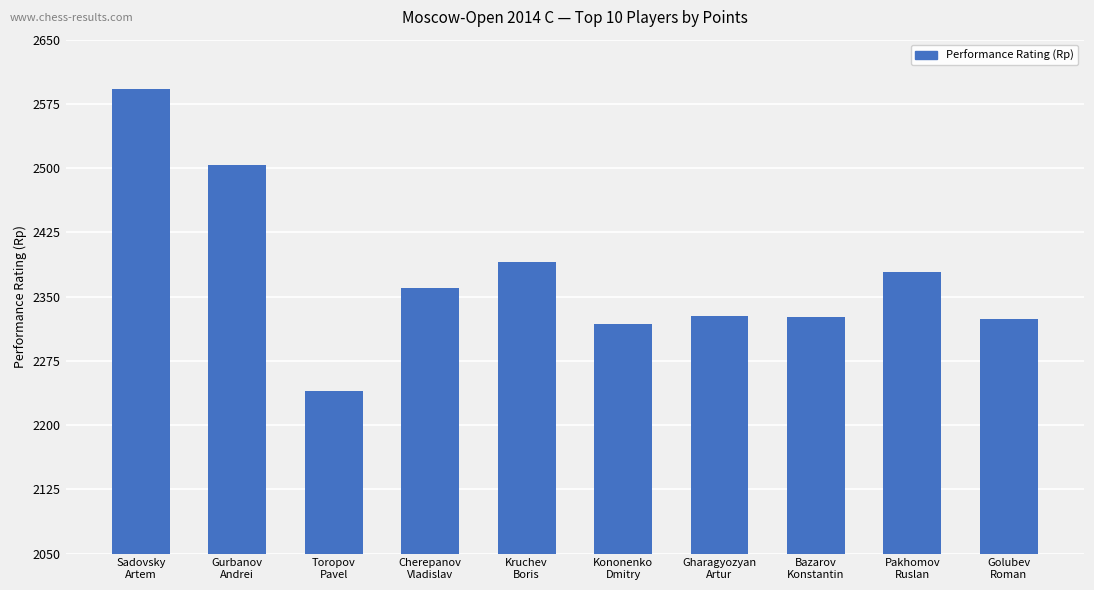

What is the difference between the values at Sadovsky
Artem and Kononenko
Dmitry?

274